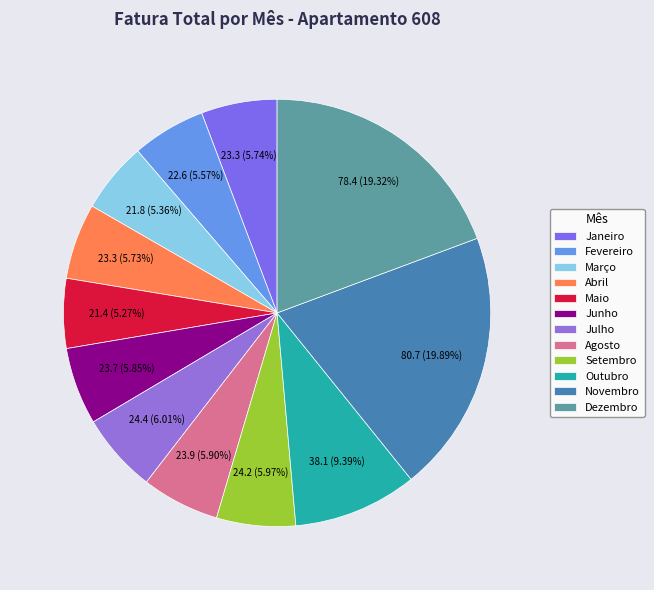

How many segments does this pie chart have?

12